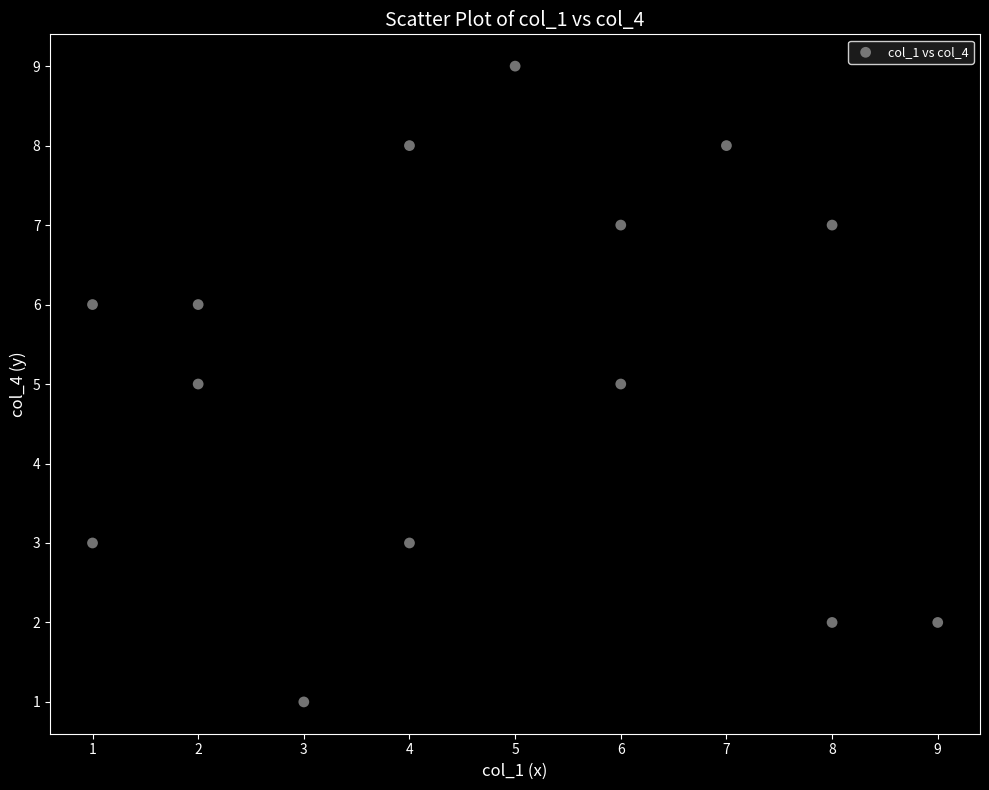

What is the range of X values (max minus min)?

8